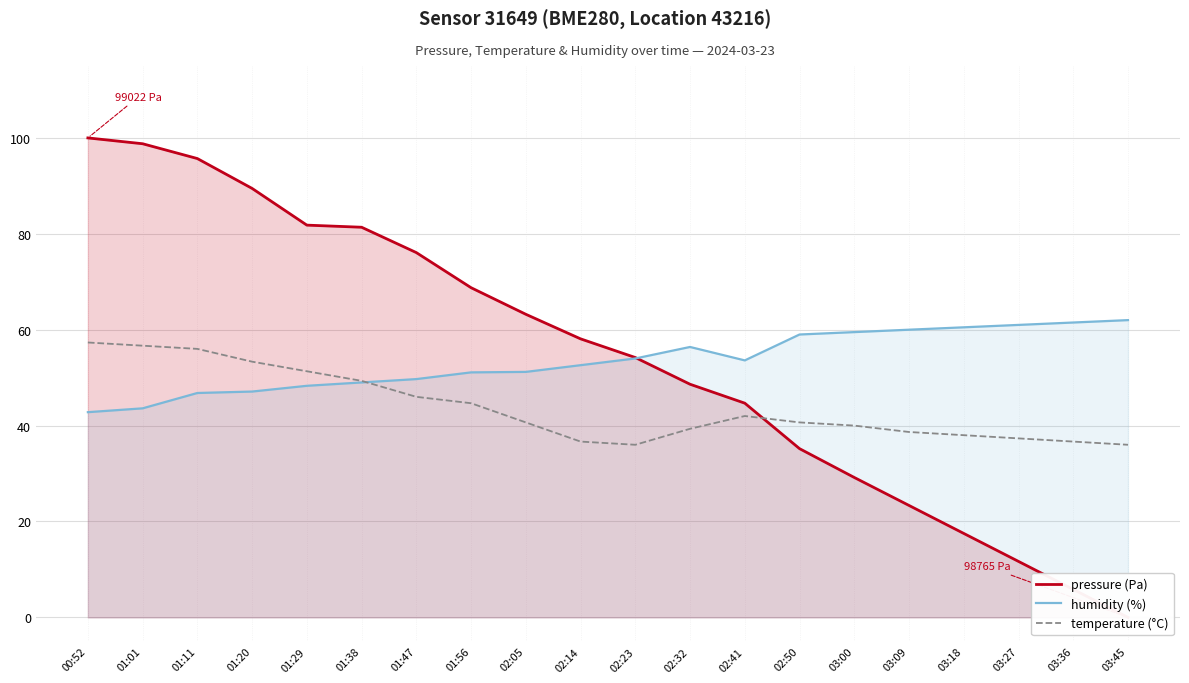

Reading left to right, extract all data points from this chart.

pressure (Pa): 100.0	98.8	95.7	89.5	81.8	81.4	76.1	68.8	63.2	58.1	54.2	48.6	44.7	35.2	29.2	23.3	17.5	11.7	5.8	0.0
humidity (%): 42.8	43.6	46.8	47.1	48.3	49.0	49.7	51.1	51.2	52.6	54.0	56.4	53.6	59.0	59.5	60.0	60.5	61.0	61.5	62.0
temperature (°C): 57.3	56.7	56.0	53.3	51.3	49.3	46.0	44.7	40.7	36.7	36.0	39.3	42.0	40.7	40.0	38.7	38.0	37.3	36.7	36.0